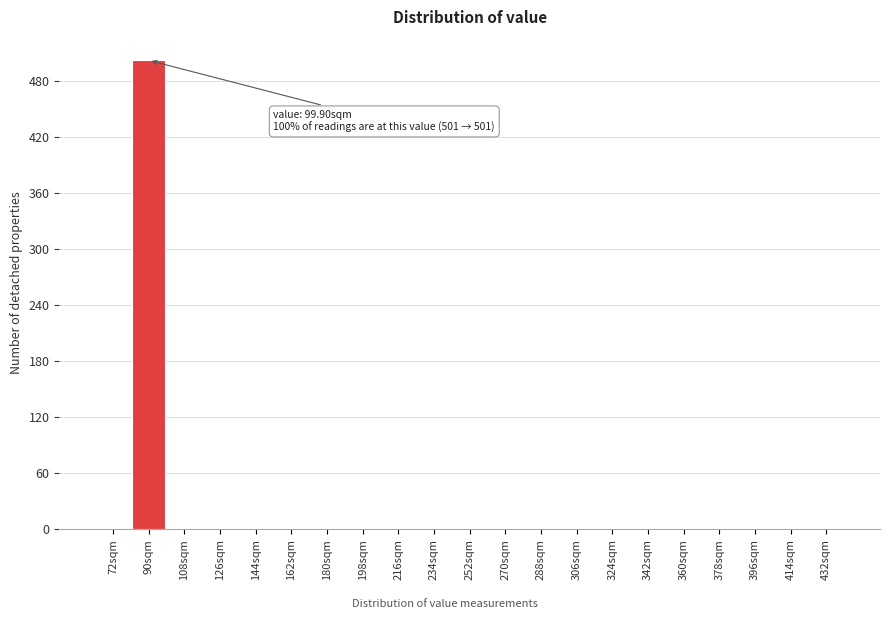

Reading left to right, transcribe all the data shown in this chart.

72sqm=0	90sqm=502	108sqm=0	126sqm=0	144sqm=0	162sqm=0	180sqm=0	198sqm=0	216sqm=0	234sqm=0	252sqm=0	270sqm=0	288sqm=0	306sqm=0	324sqm=0	342sqm=0	360sqm=0	378sqm=0	396sqm=0	414sqm=0	432sqm=0